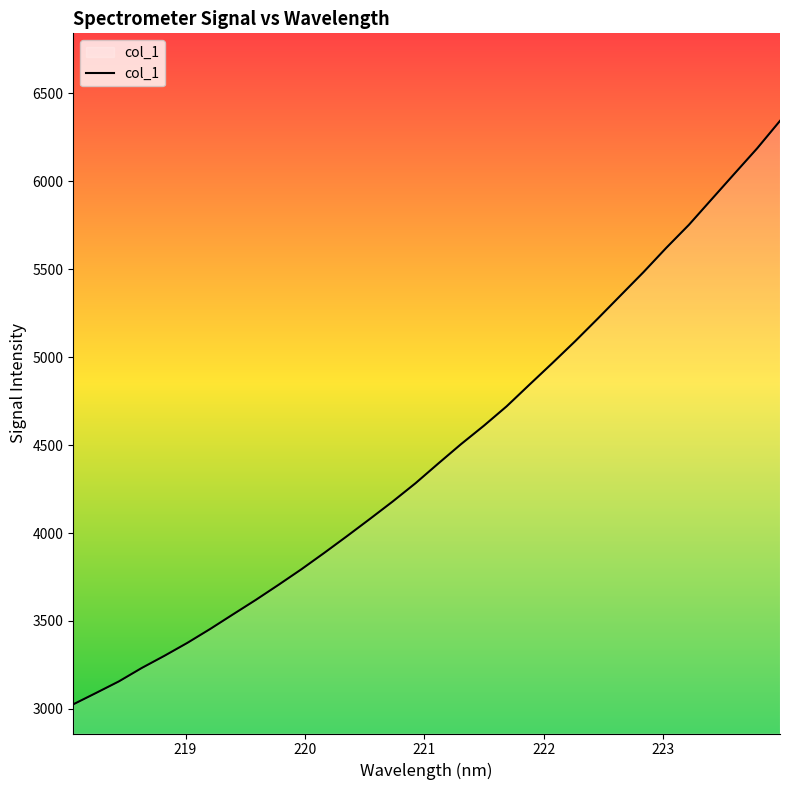

True or false: the data has more than 0 interior local peaks.

False